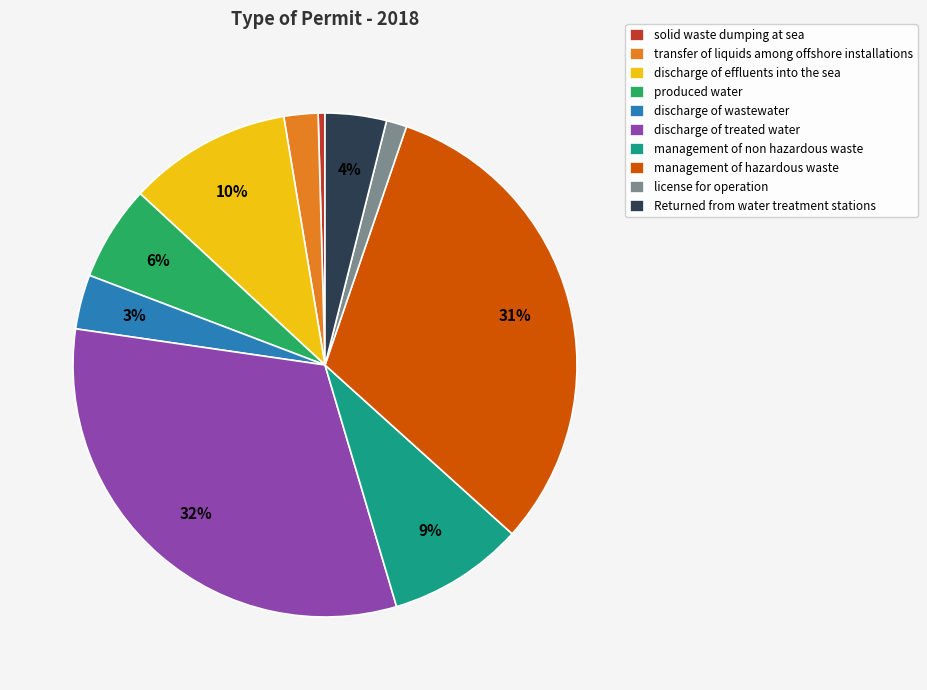

The solid waste dumping at sea slice represents 0% of the pie. True or false?

True